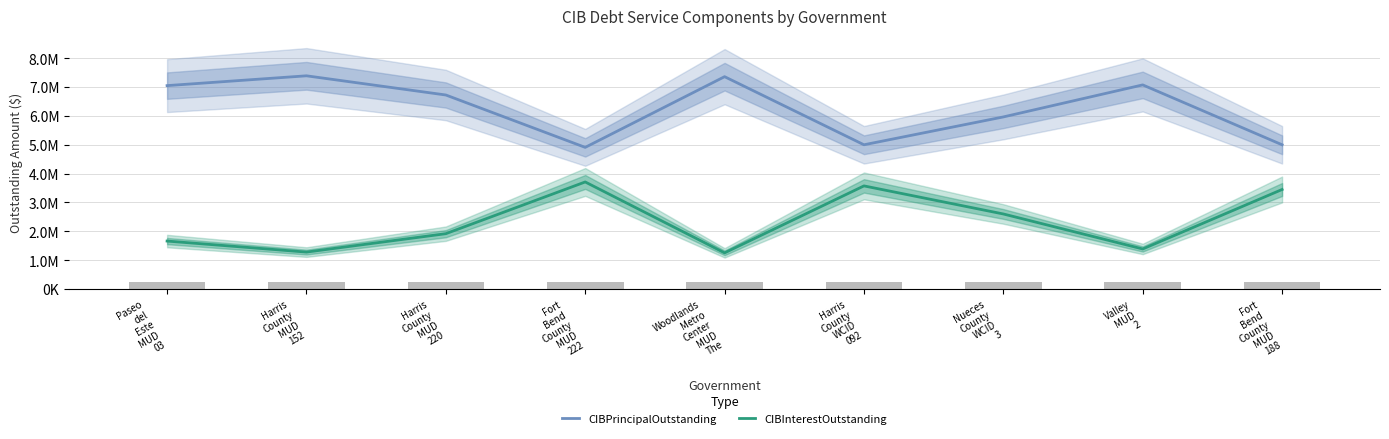

What is the minimum value shown in the chart?

1254889.4